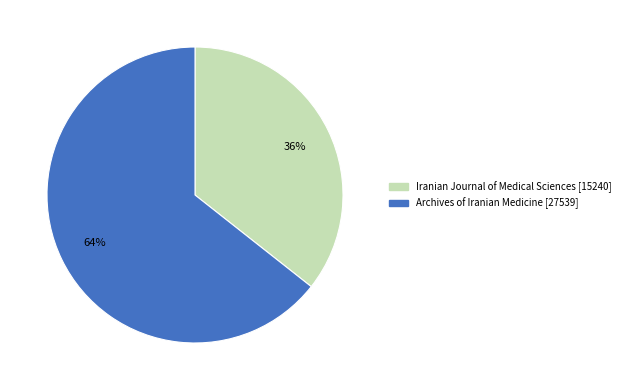

What percentage is the Iranian Journal of Medical Sciences slice, to the nearest percent?

36%